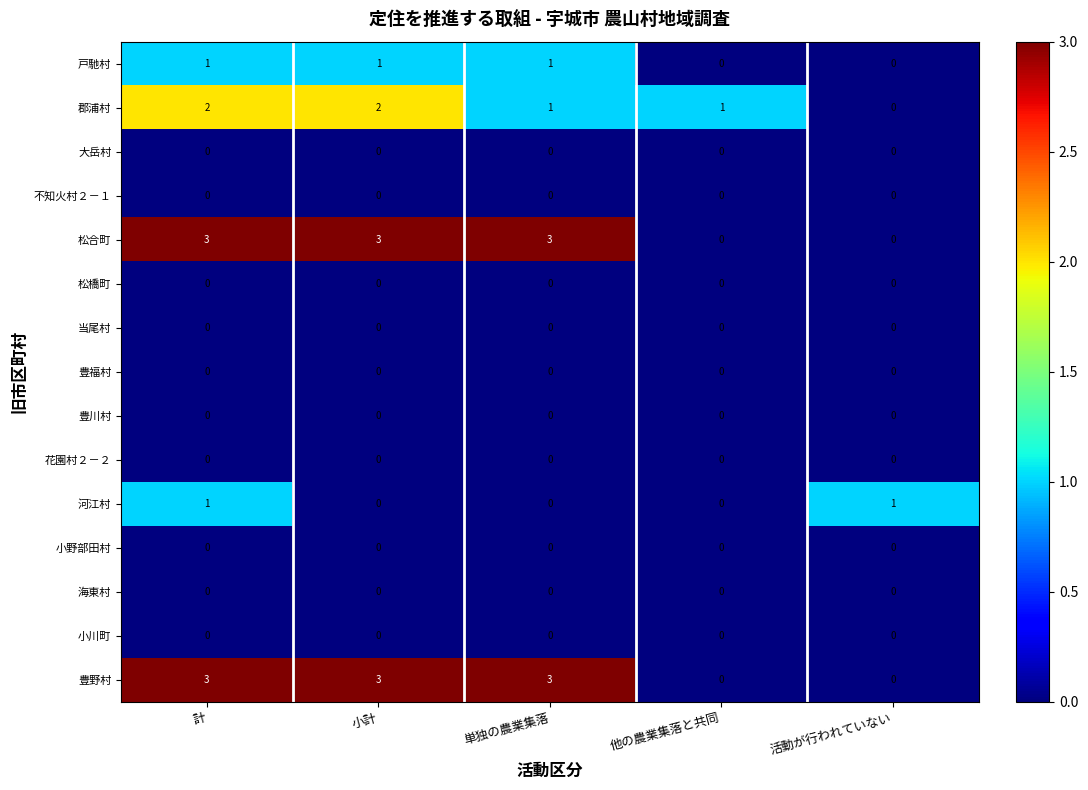

At how many categories does at least one series exceed 2?

3